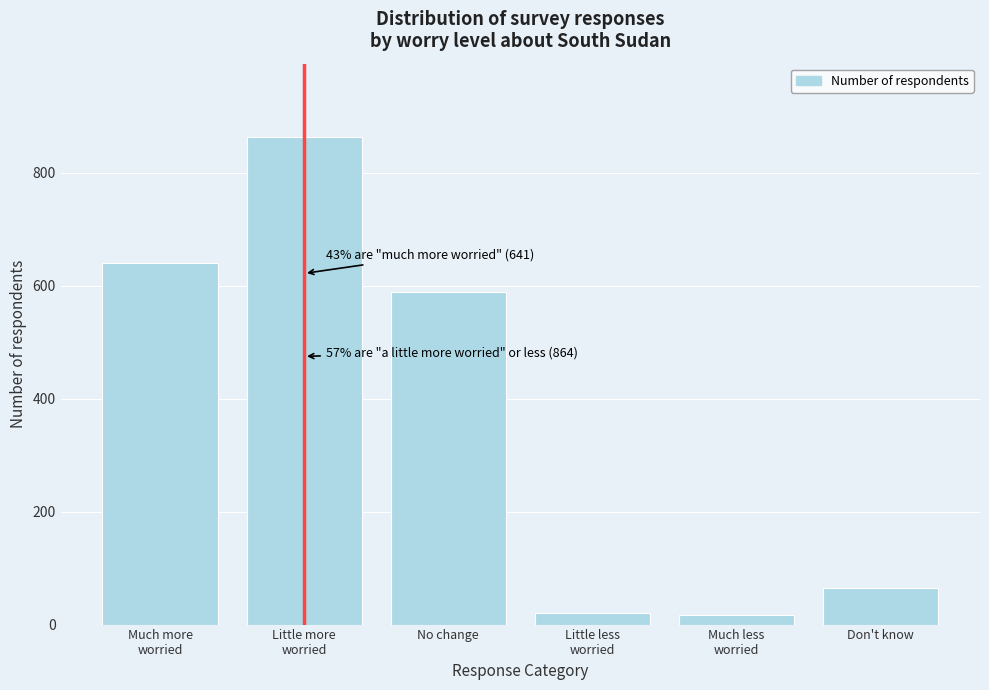

What is the difference between the second highest and minimum values?

624